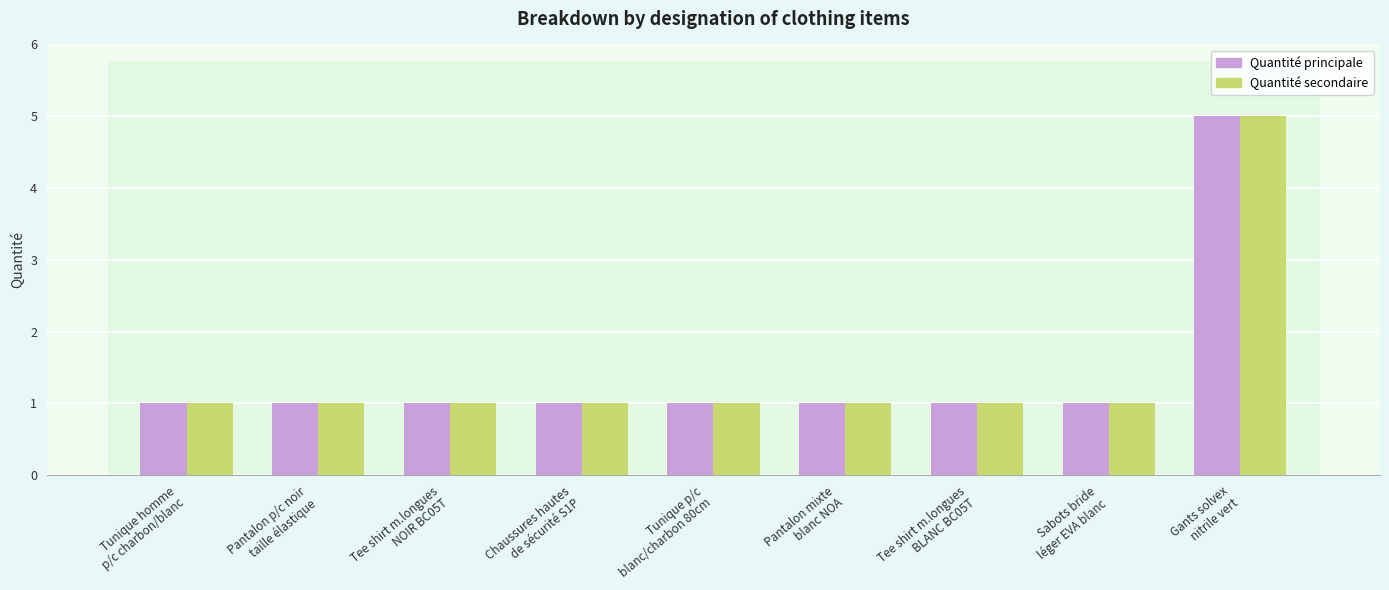

The Quantité secondaire series shows 1 at Pantalon p/c noir
taille élastique. True or false?

True